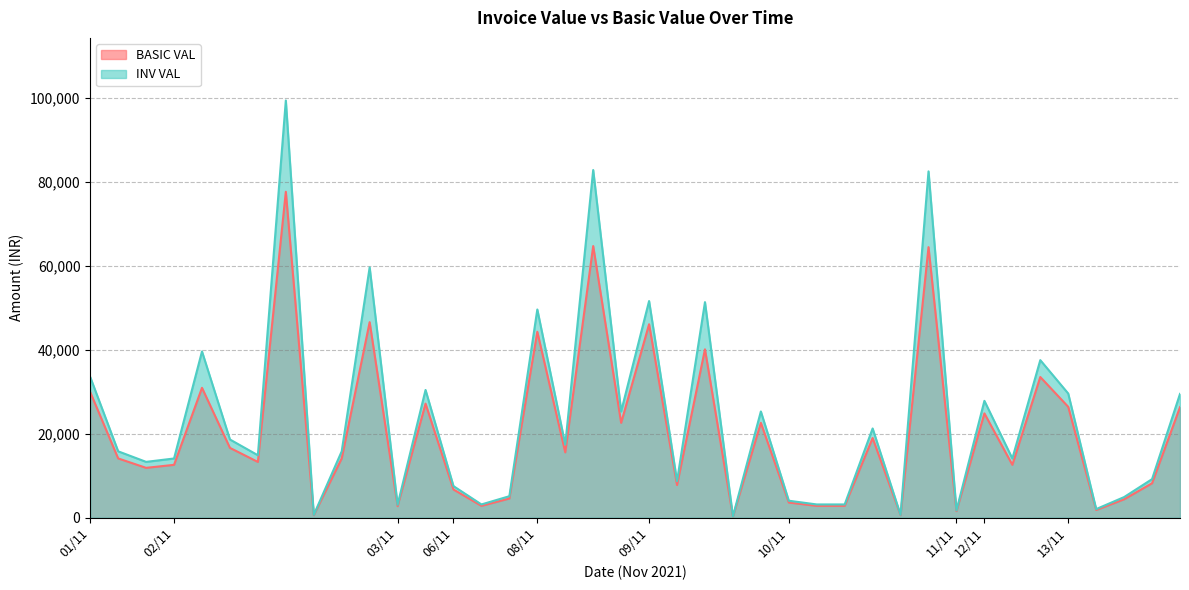

Which series has the largest range (max minus min)?

INV VAL